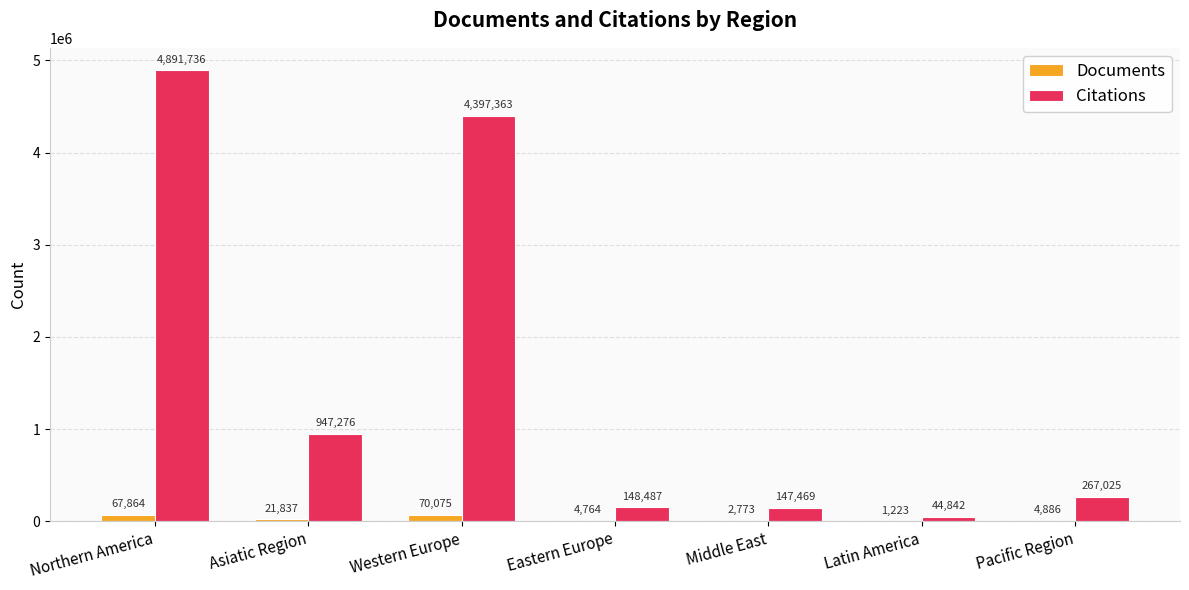

What is the total value across all series at Northern America?

4959600